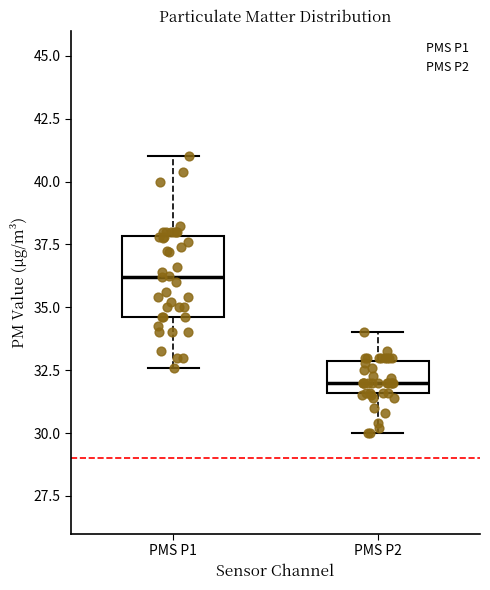

Reading left to right, read every box against the y-axis: the position of its median line, the range the box covers, and the ends of its whiskers. The values are not printed on the chart, so give them approximately, as read against the axis.

PMS P1: median 36.0, box 34.5 to 38.0, whiskers 32.5 to 41.0
PMS P2: median 32.0, box 31.5 to 33.0, whiskers 30.0 to 34.0